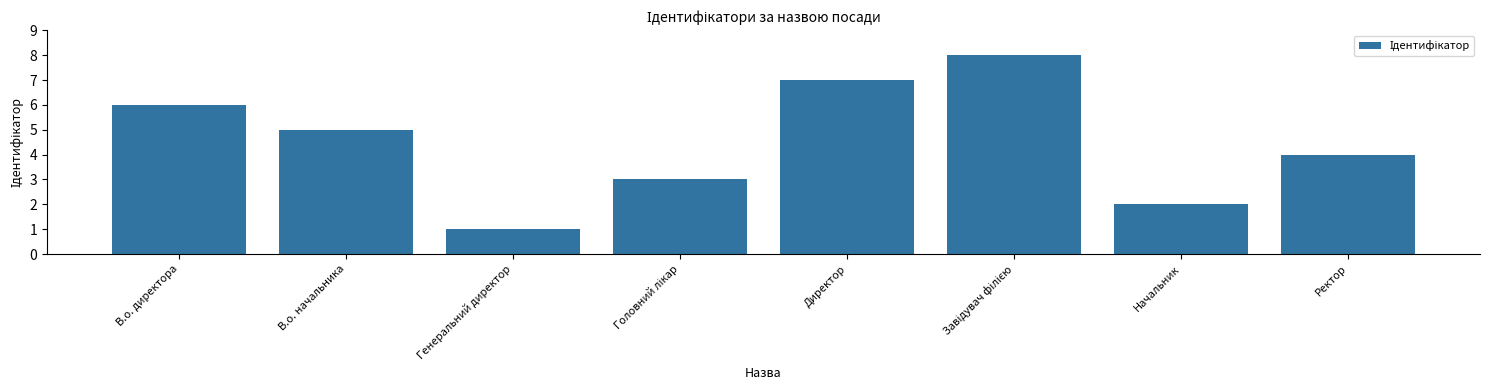

Reading left to right, list all the values displayed in this chart.

6	5	1	3	7	8	2	4